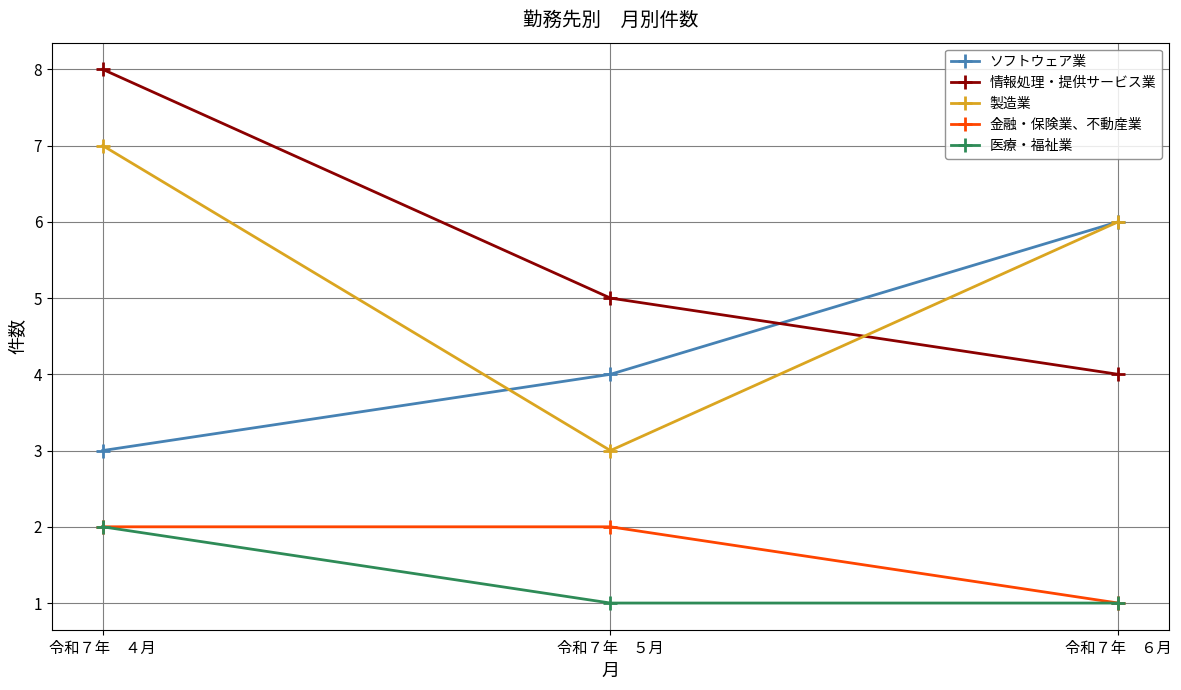

Reading left to right, list all the values displayed in this chart.

ソフトウェア業: 3	4	6
情報処理・提供サービス業: 8	5	4
製造業: 7	3	6
金融・保険業、不動産業: 2	2	1
医療・福祉業: 2	1	1